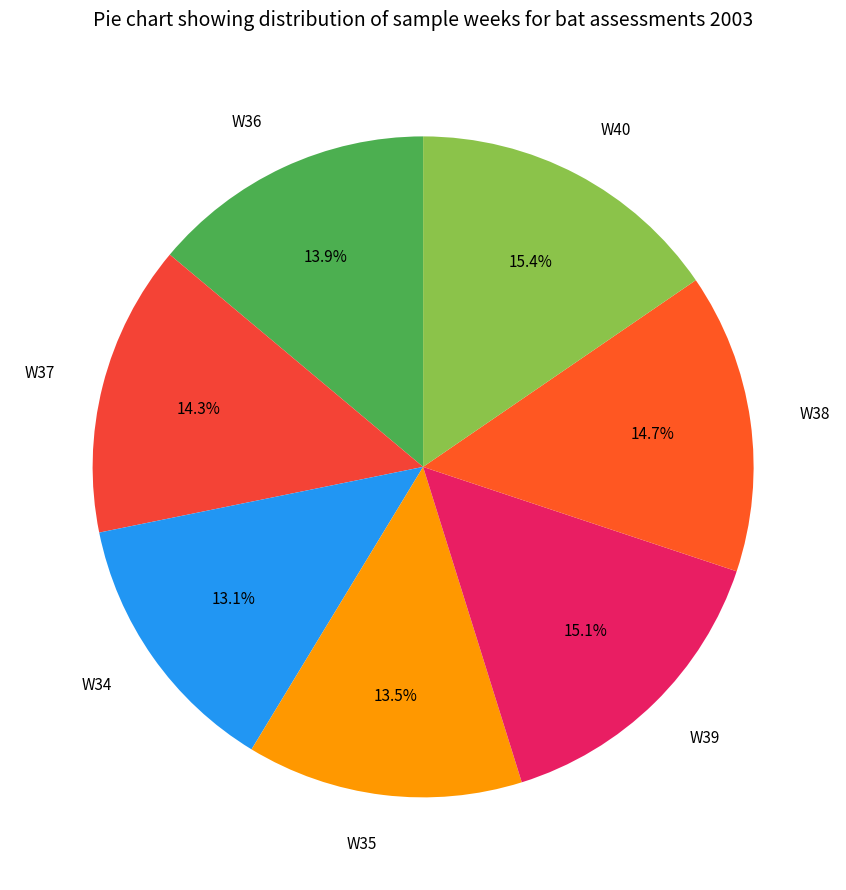

What is the total percentage of W37 and W35?

27.8%